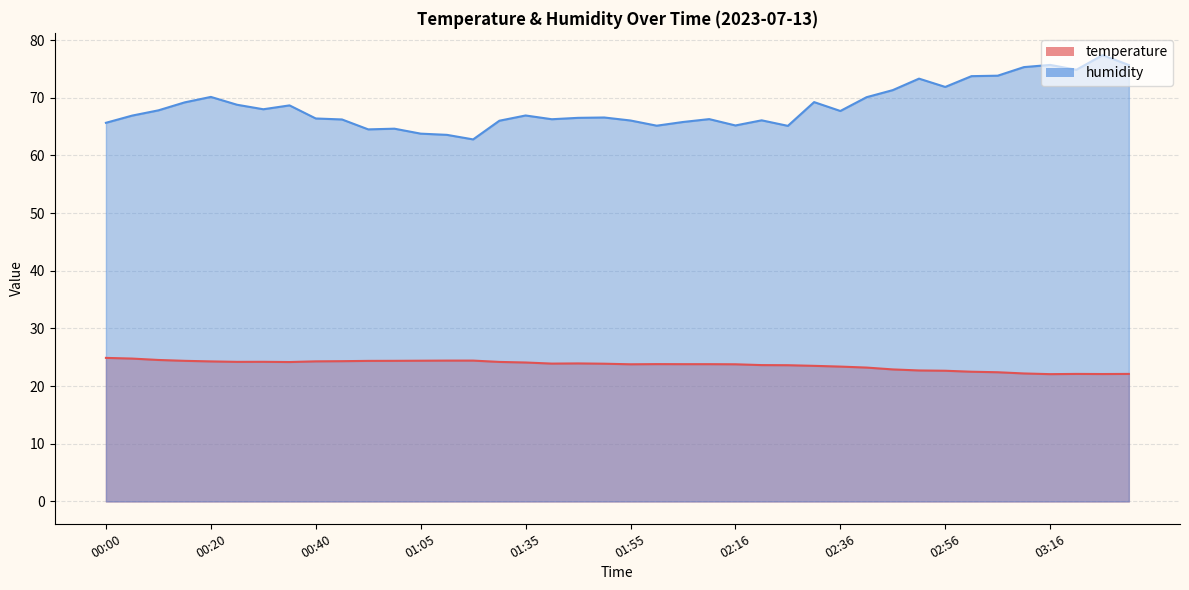

True or false: temperature and humidity cross at least once.

False